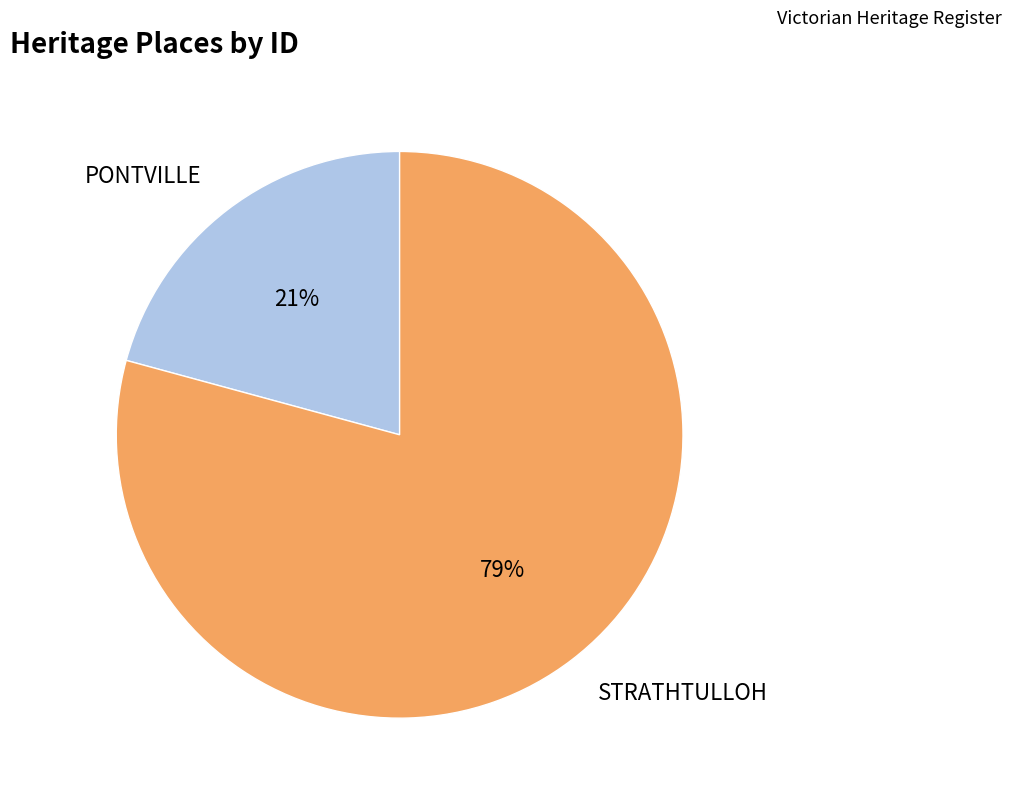

Count the number of slices in the pie.

2